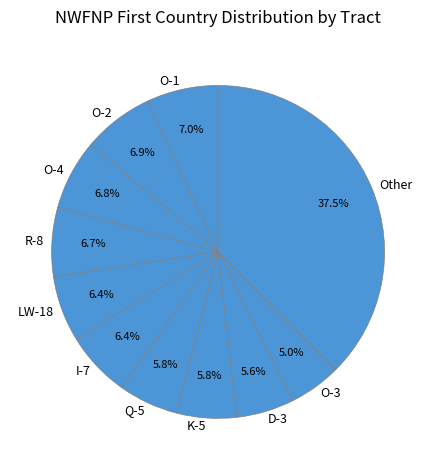

Does O-3 account for over 50% of the chart?

No